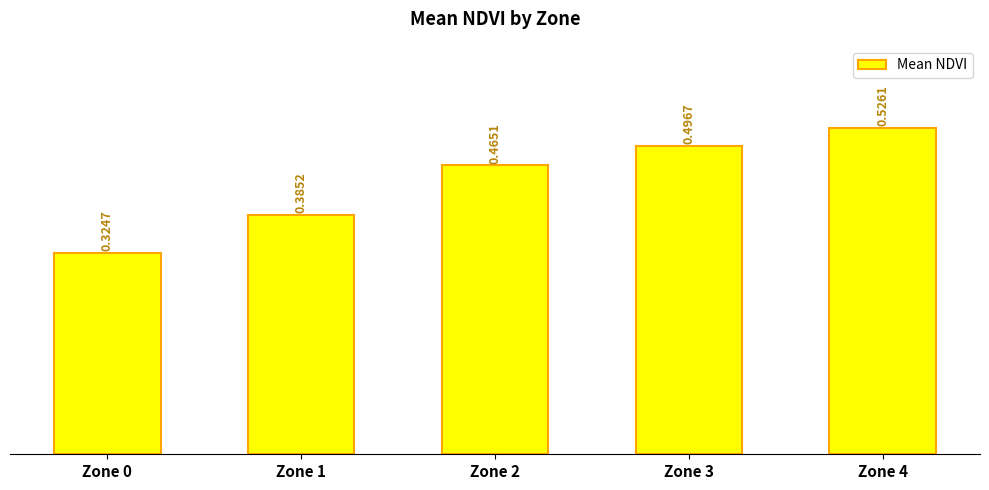

Rank the categories by value from lowest to highest.

Zone 0, Zone 1, Zone 2, Zone 3, Zone 4